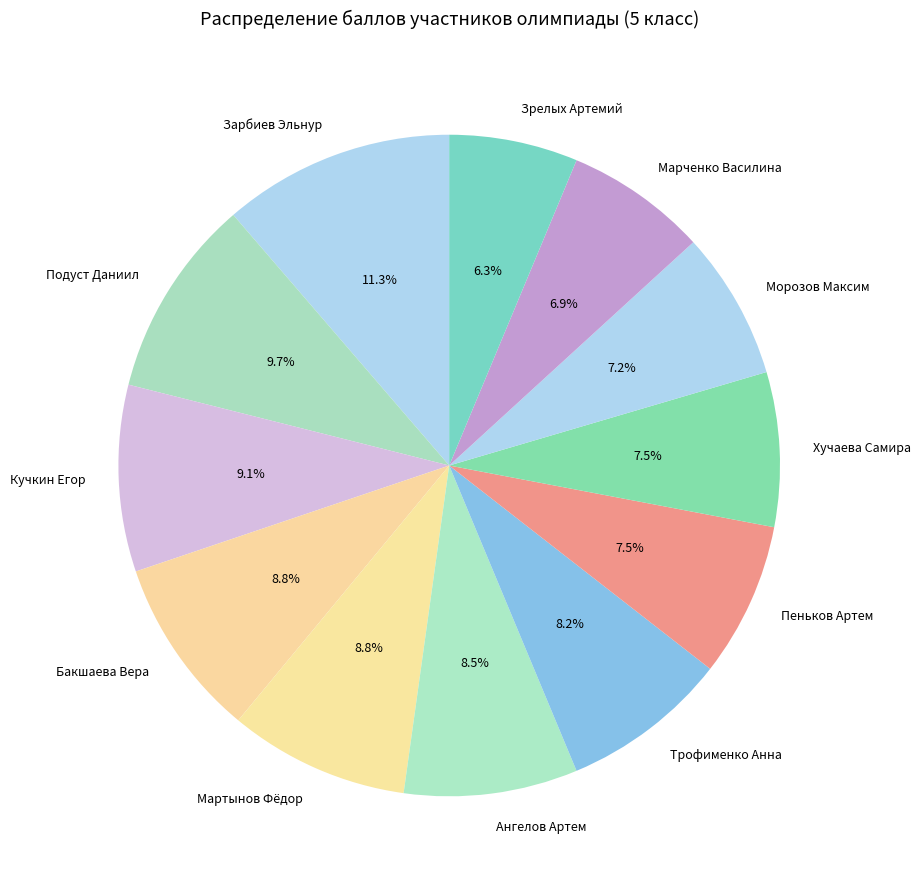

The Морозов Максим slice represents 7% of the pie. True or false?

True